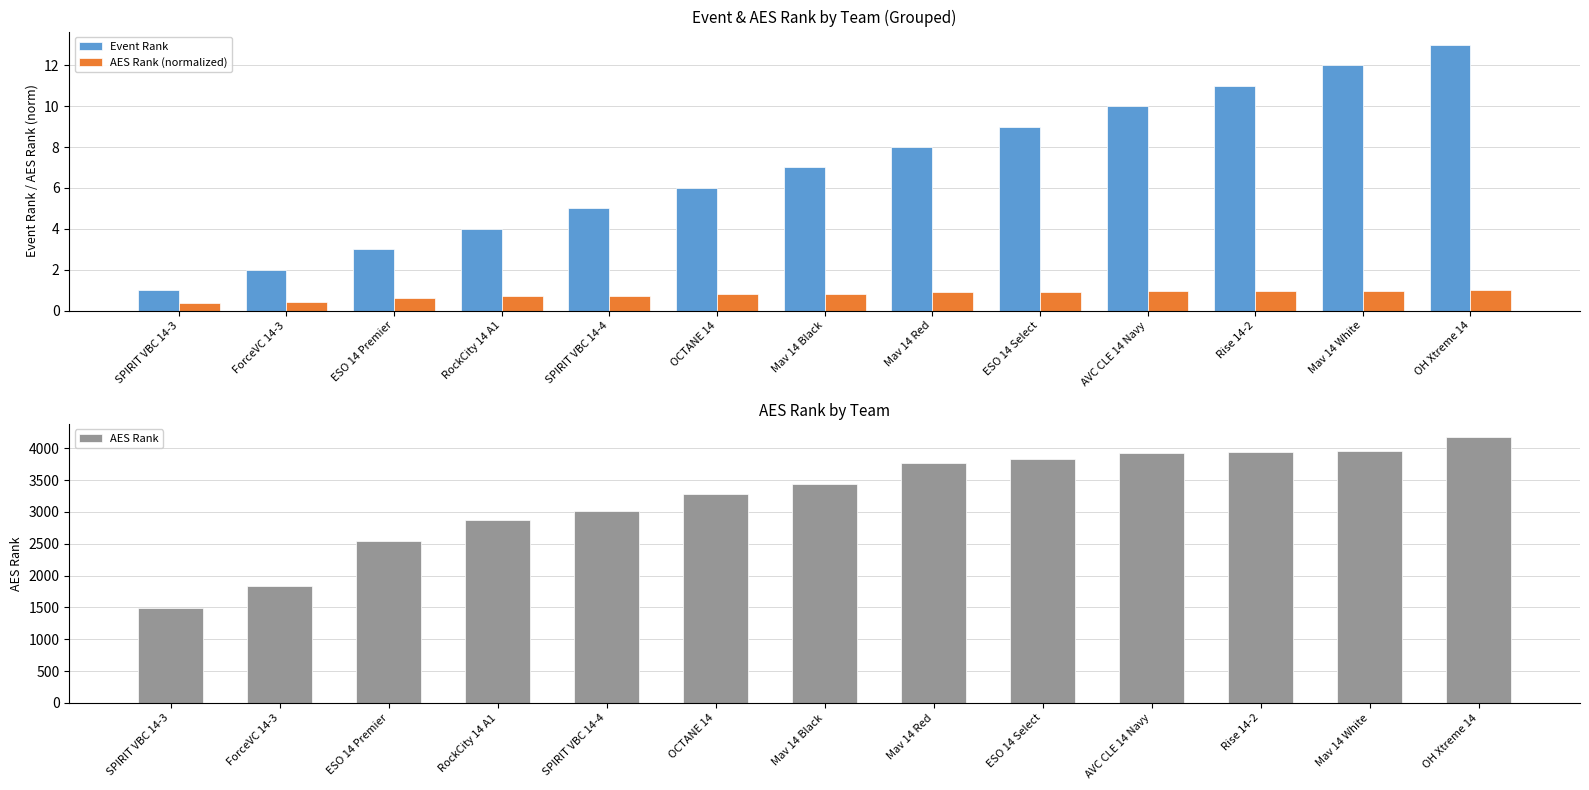

Reading left to right, transcribe all the data shown in this chart.

Event Rank: 1.0	2.0	3.0	4.0	5.0	6.0	7.0	8.0	9.0	10.0	11.0	12.0	13.0
AES Rank (normalized): 0.4	0.4	0.6	0.7	0.7	0.8	0.8	0.9	0.9	0.9	0.9	0.9	1.0
AES Rank: 1494.0	1844.0	2551.0	2872.0	3022.0	3276.0	3446.0	3768.0	3835.0	3931.0	3947.0	3953.0	4173.0